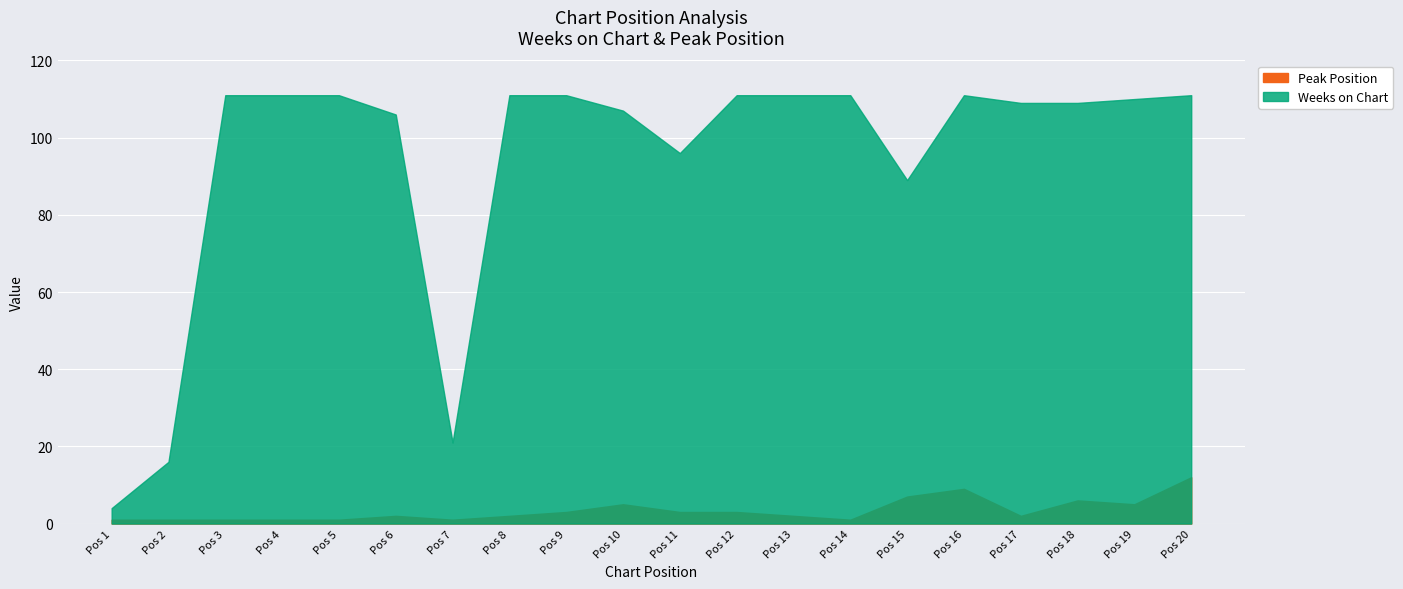

The Peak Position series shows 9 at 16. True or false?

True